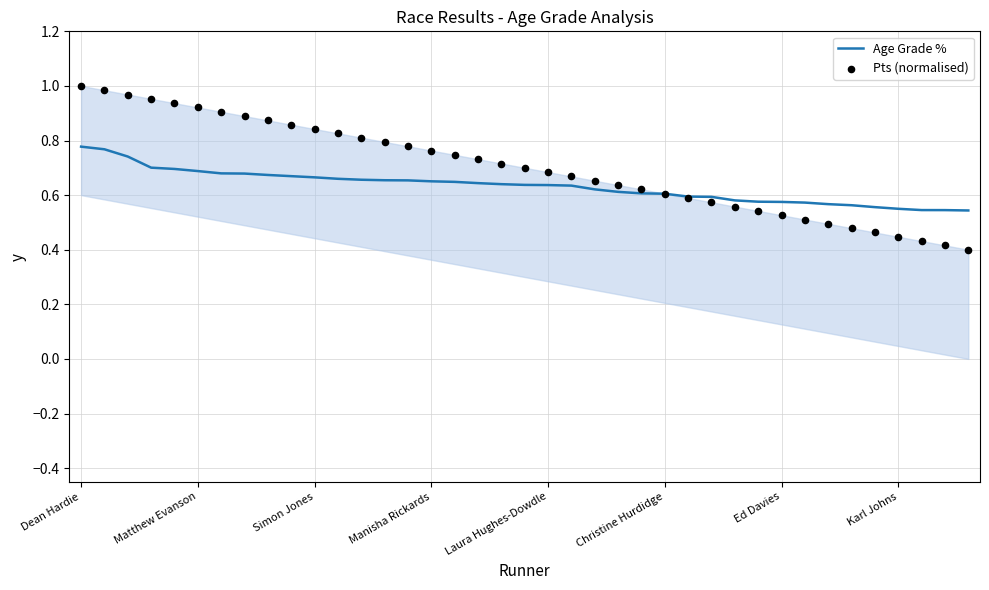

Is the value of Age Grade % at 11 greater than the value of Pts (normalised) at 12?

No